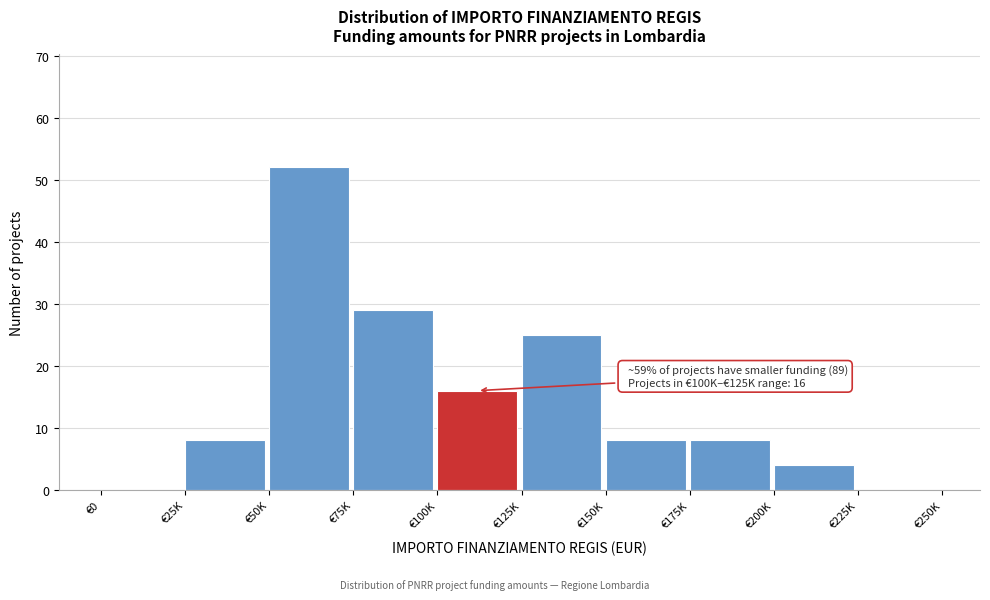

Reading right to left, transcribe all the data shown in this chart.

€225K=0	€200K=4	€175K=8	€150K=8	€125K=25	€100K=16	€75K=29	€50K=52	€25K=8	€0=0